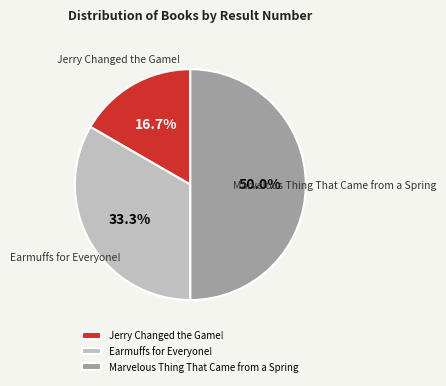

How many slices are in this pie chart?

3